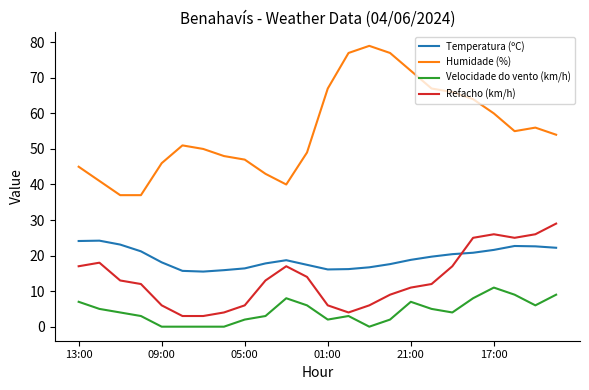

What is the difference between the maximum and minimum values in the Velocidade do vento (km/h) series?

11.0